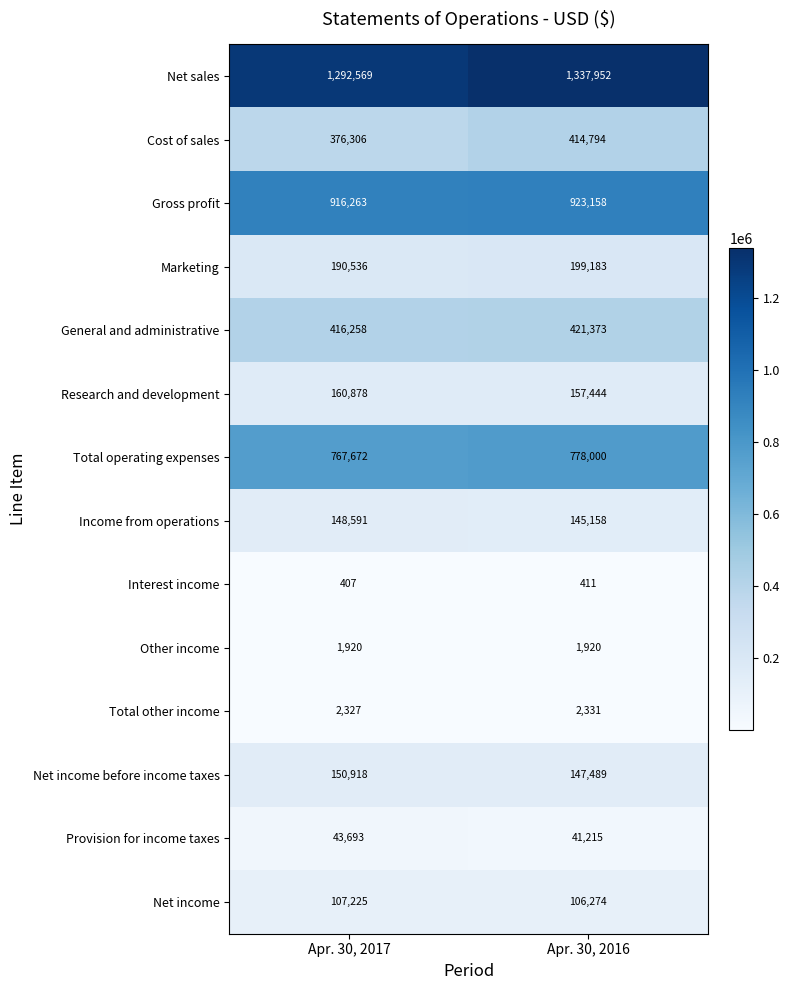

What is the maximum value shown in the chart?

1337952